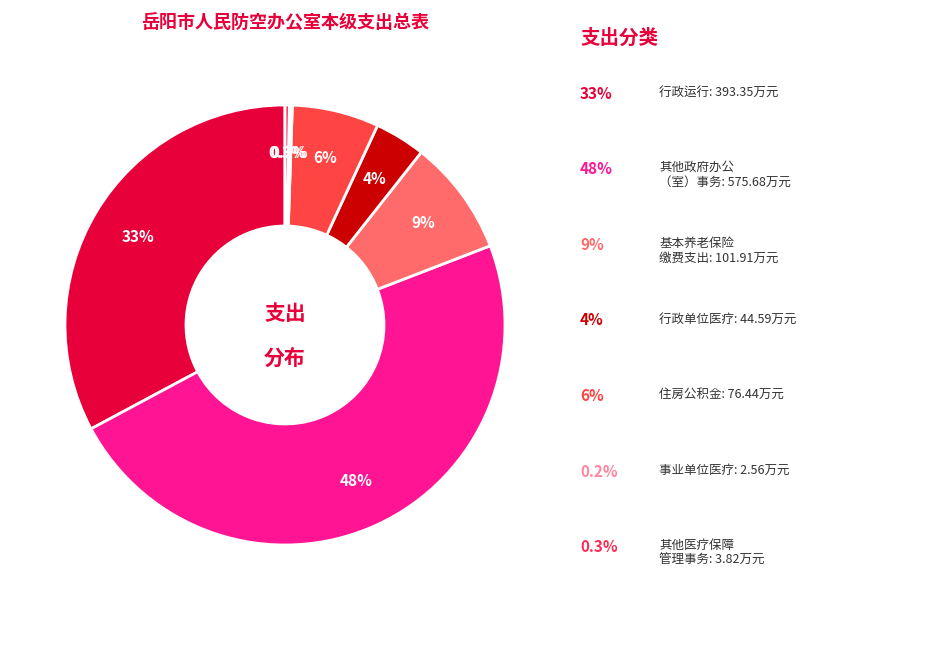

Which category has the biggest portion of the pie?

其他政府办公厅（室）及相关机构事务支出